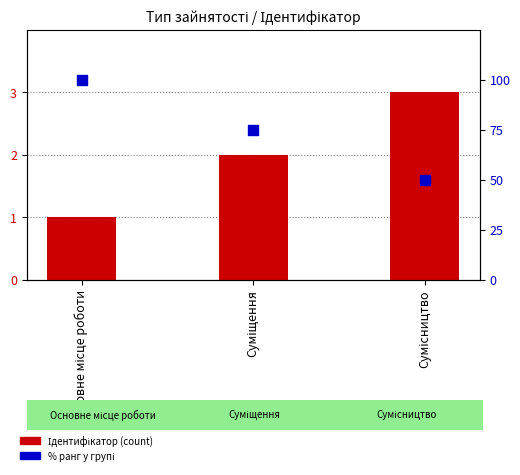

Which series has the largest total across all categories?

% ранг